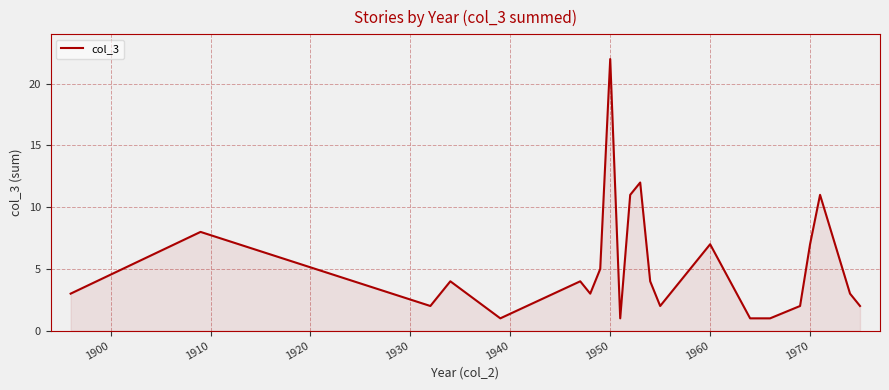

What is the difference between the maximum and minimum values?

21